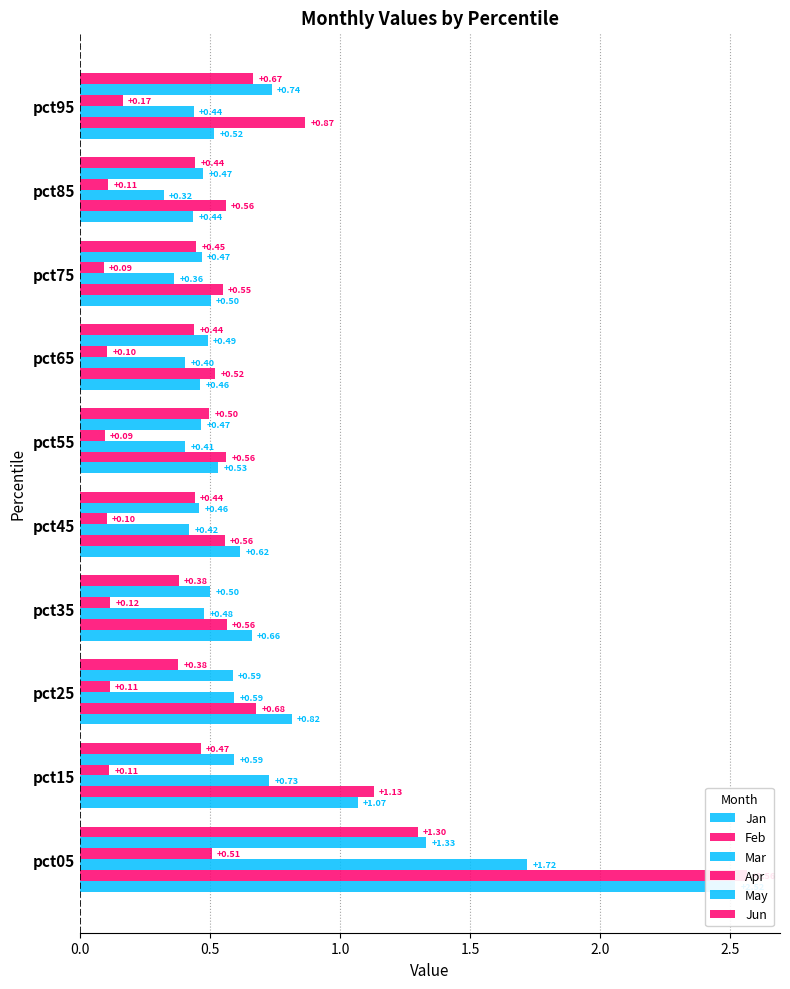

What is the label of the 8th bar from the right?

1.0